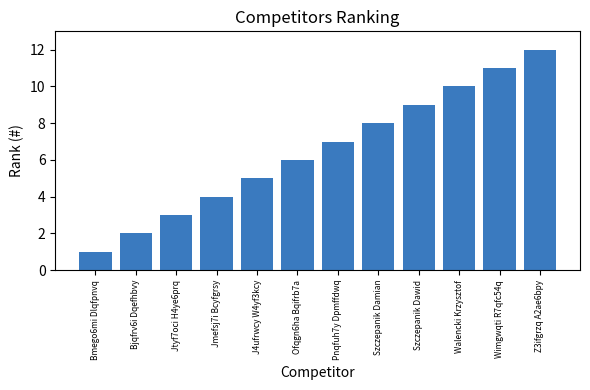

Reading left to right, list all the values displayed in this chart.

1	2	3	4	5	6	7	8	9	10	11	12